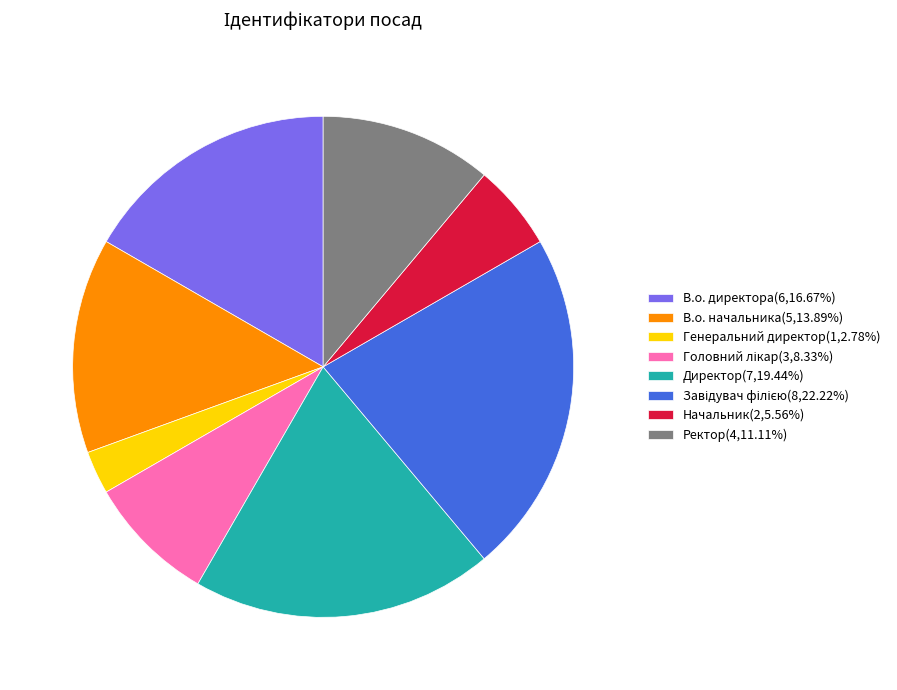

What is the ratio of the value at Директор(7,19.44%) to the value at В.о. директора(6,16.67%)?

1.2